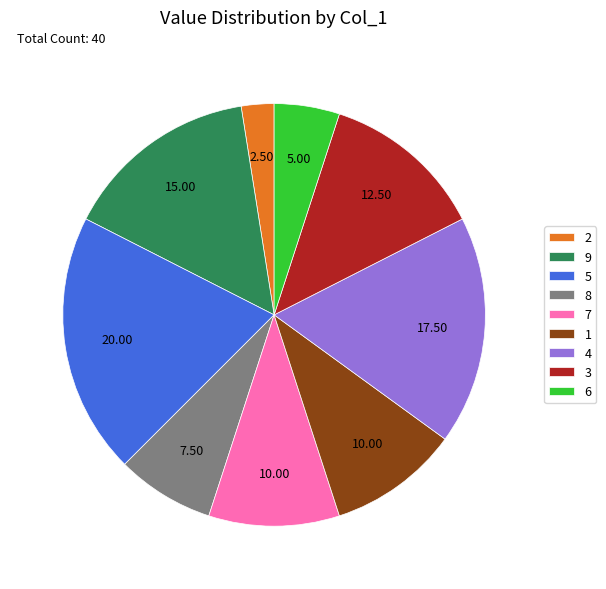

What is the ratio of the value at 4 to the value at 6?

3.5